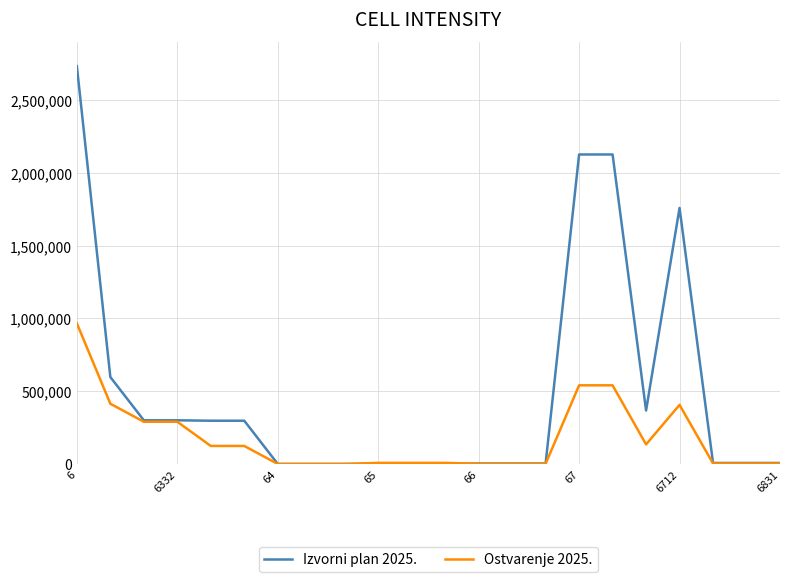

Which series has the largest range (max minus min)?

Izvorni plan 2025.